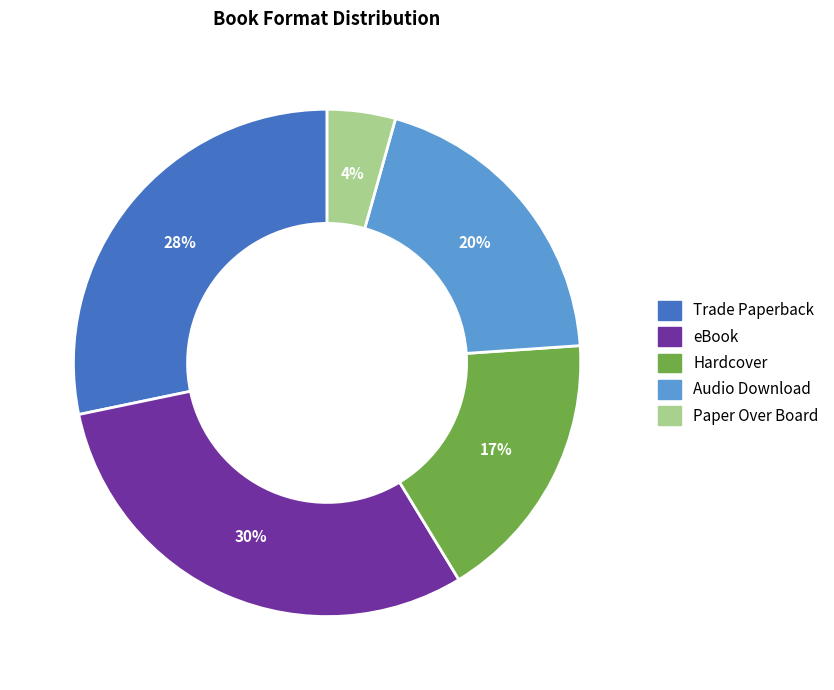

Count the number of slices in the pie.

5